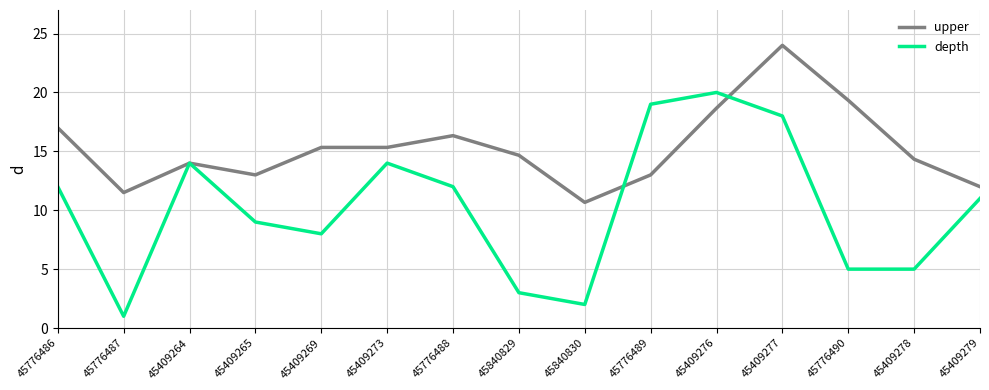

Rank the series by their maximum value, from lowest to highest.

depth, upper